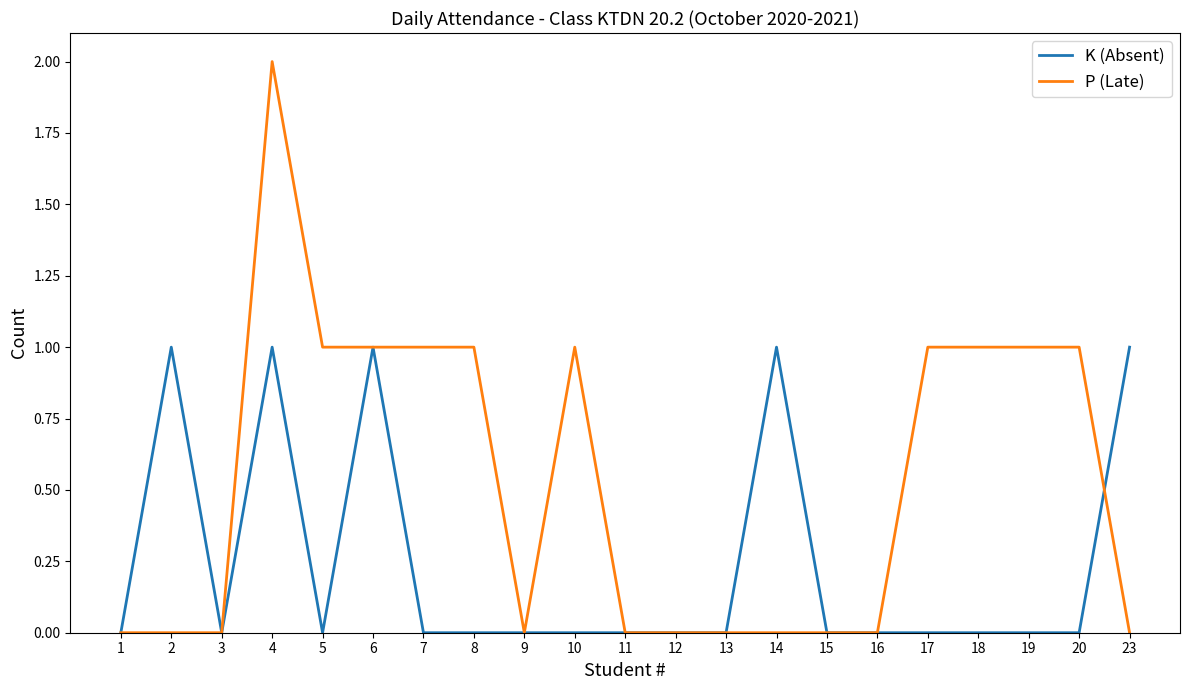

At 10, list the series in order from smallest to largest.

K (Absent), P (Late)